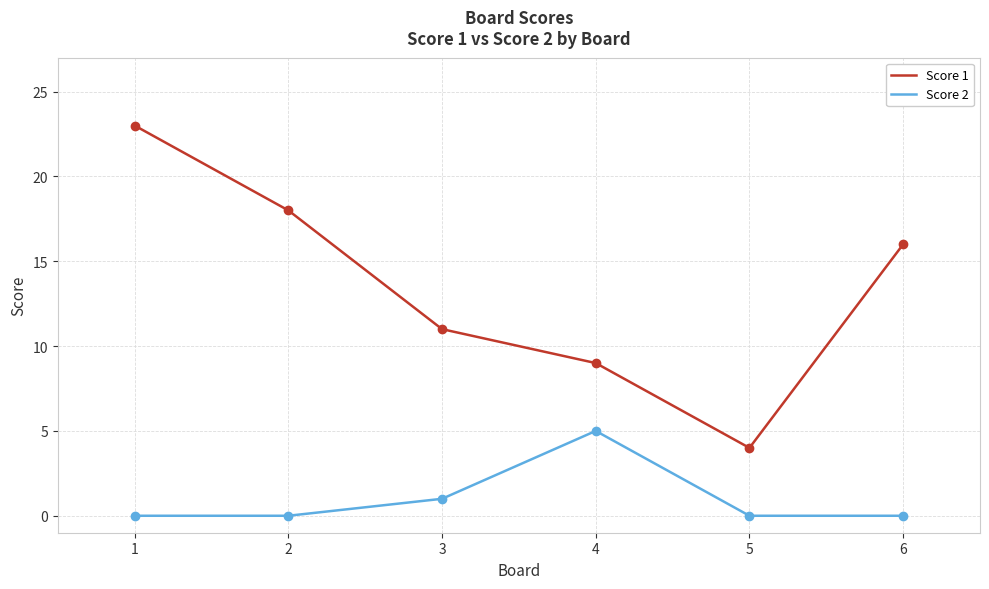

True or false: Score 2 and Score 1 intersect in this chart.

False